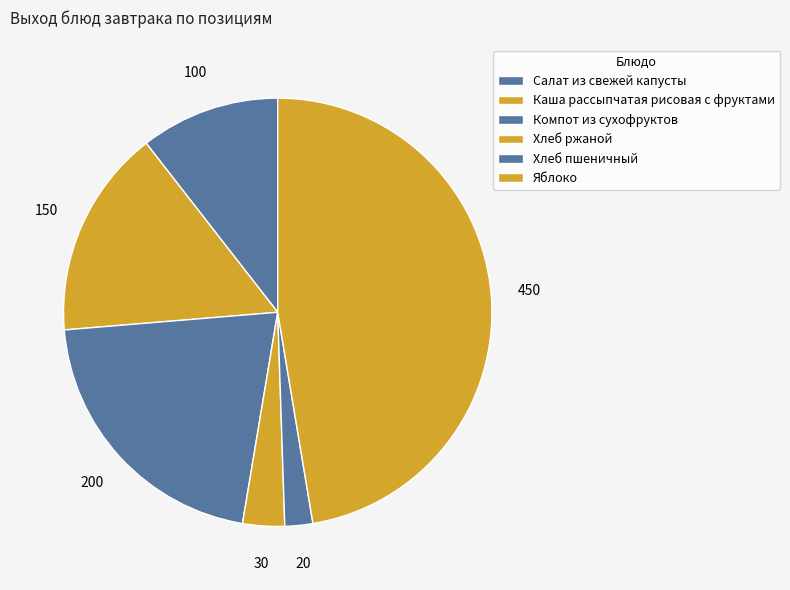

How many slices are in this pie chart?

6